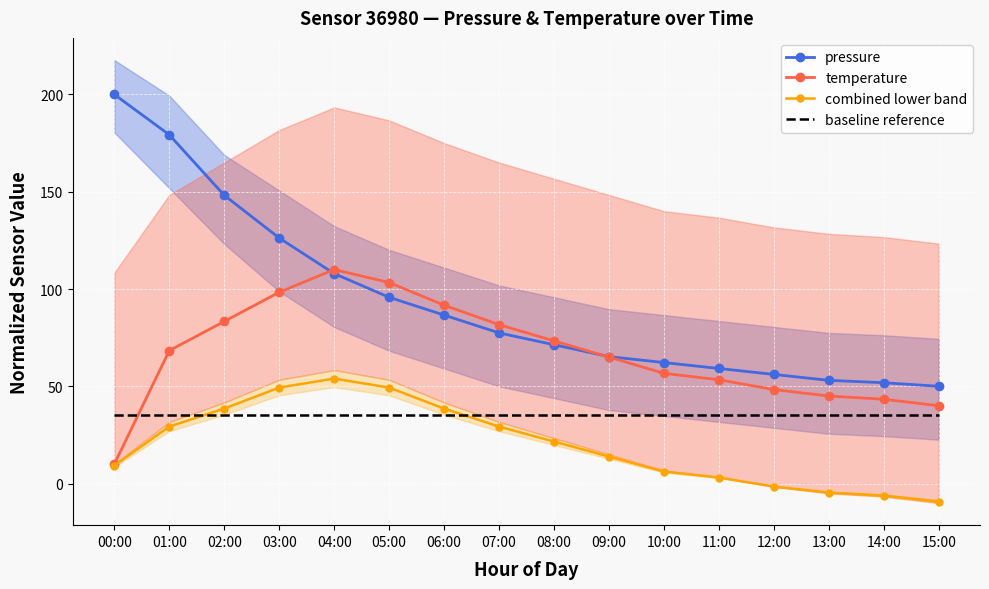

What is the label of the 13th point from the left?

12:00